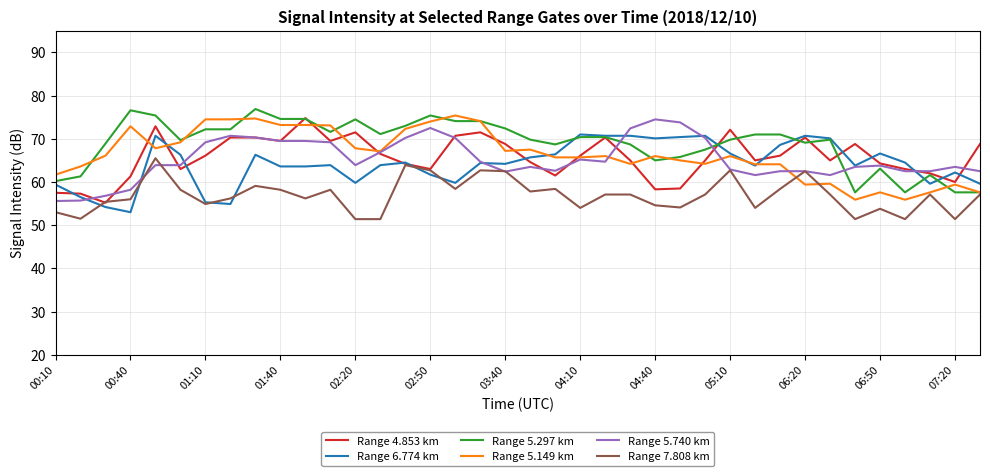

What is the greatest value displayed?

76.9